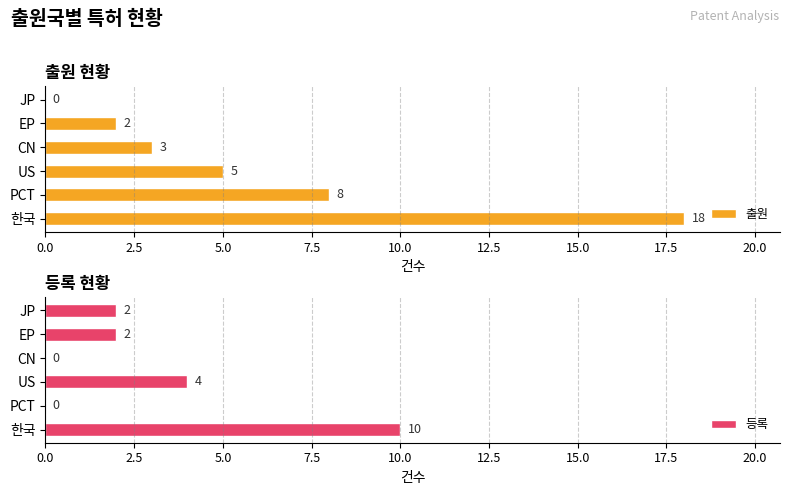

At which label is 등록 closest to 5?

US